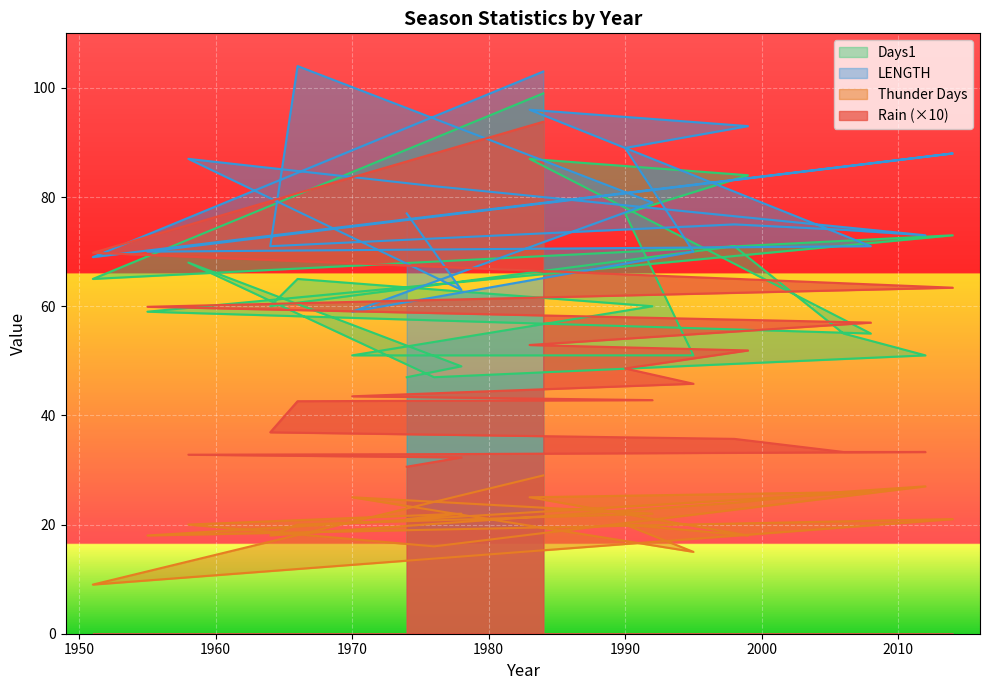

Reading left to right, extract all data points from this chart.

Rain: 93.8	69.8	63.4	59.9	57.0	52.9	51.9	48.6	45.8	43.5	42.8	42.6	36.9	35.7	33.3	33.3	32.9	32.8	32.3	30.6
Thunder Days: 29.0	9.0	21.0	18.0	26.0	25.0	18.0	20.0	15.0	25.0	22.0	20.0	18.0	24.0	26.0	27.0	16.0	20.0	22.0	21.0
LENGTH: 103.0	69.0	88.0	70.0	71.0	96.0	93.0	89.0	70.0	59.0	79.0	104.0	71.0	75.0	74.0	73.0	82.0	87.0	63.0	77.0
Days1: 99.0	65.0	73.0	59.0	55.0	87.0	84.0	77.0	51.0	51.0	60.0	65.0	60.0	71.0	55.0	51.0	47.0	68.0	49.0	47.0